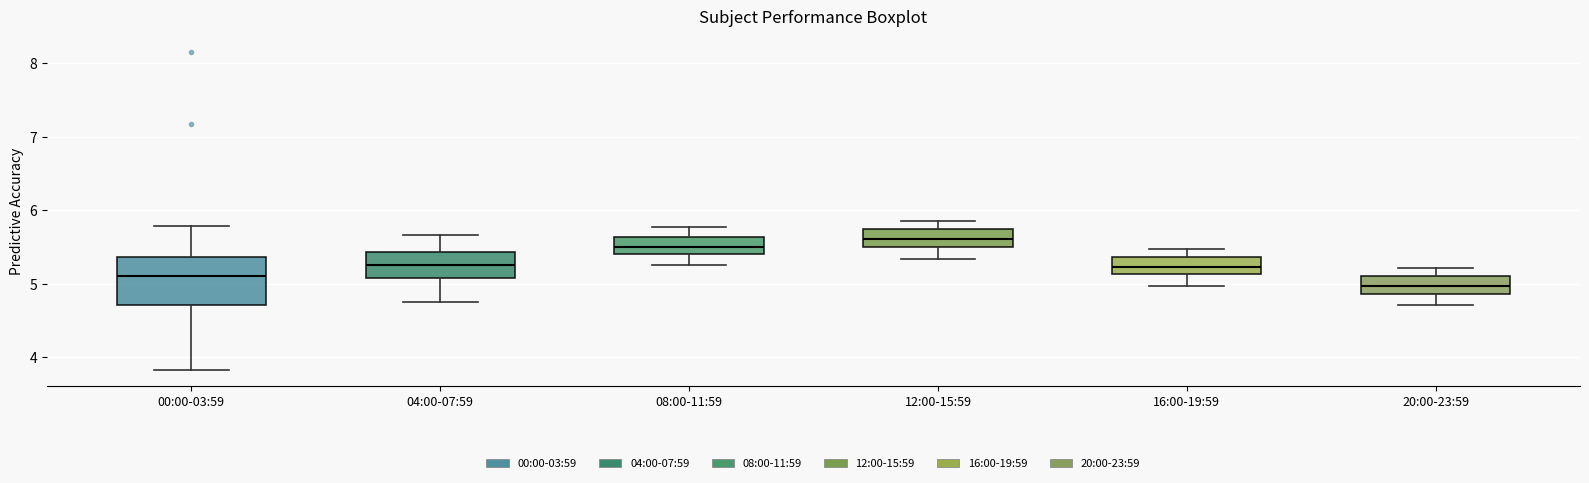

Reading left to right, transcribe this box plot: for each box, give where its median line is, the range the box spans, and where its two whiskers end, as read against the y-axis. The values are not printed on the chart, so give them approximately, as read against the axis.

00:00-03:59: median 5.1, box 4.7 to 5.4, whiskers 3.8 to 5.8
04:00-07:59: median 5.3, box 5.1 to 5.4, whiskers 4.8 to 5.7
08:00-11:59: median 5.5, box 5.4 to 5.6, whiskers 5.3 to 5.8
12:00-15:59: median 5.6, box 5.5 to 5.7, whiskers 5.3 to 5.9
16:00-19:59: median 5.2, box 5.1 to 5.4, whiskers 5.0 to 5.5
20:00-23:59: median 5.0, box 4.9 to 5.1, whiskers 4.7 to 5.2